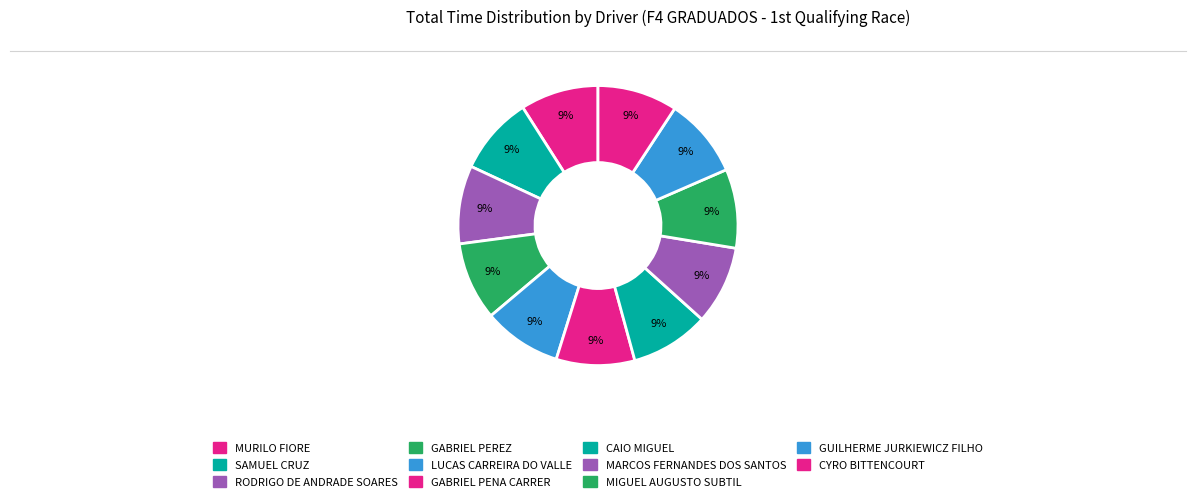

Does MURILO FIORE account for over 50% of the chart?

No